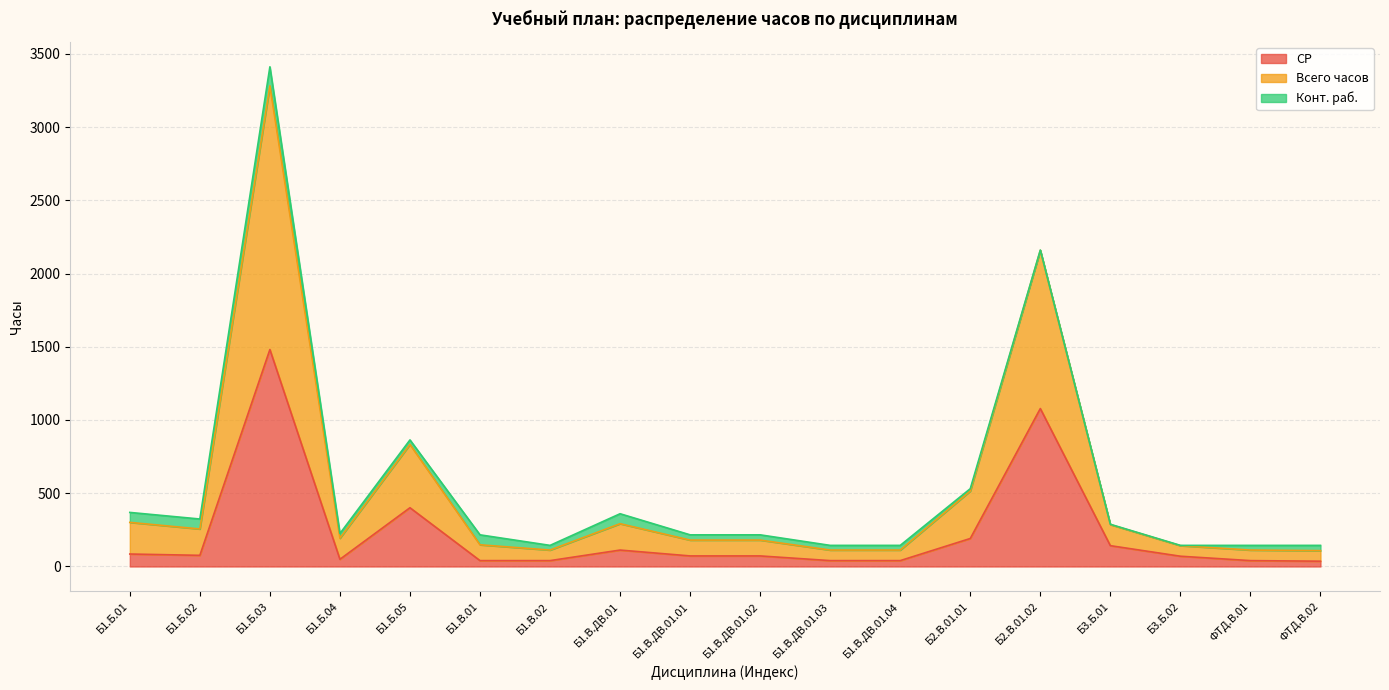

The СР series shows 40 at Б1.В.ДВ.01.03. True or false?

True